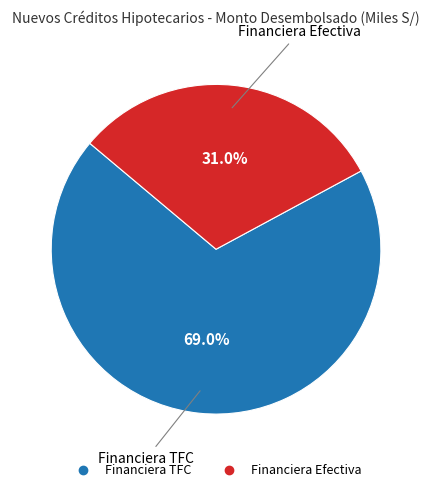

True or false: Financiera TFC accounts for 69% of the total.

True